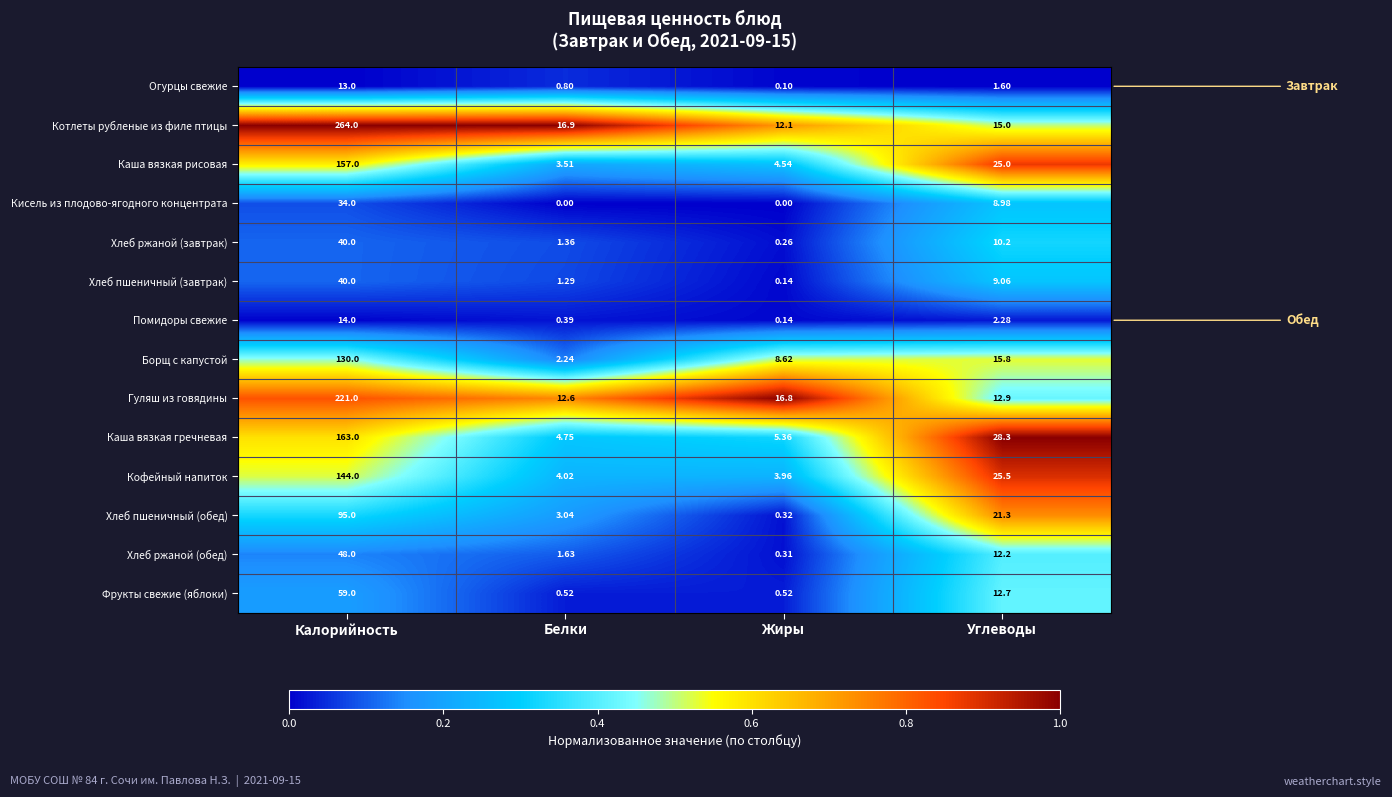

How many series are shown in this chart?

14